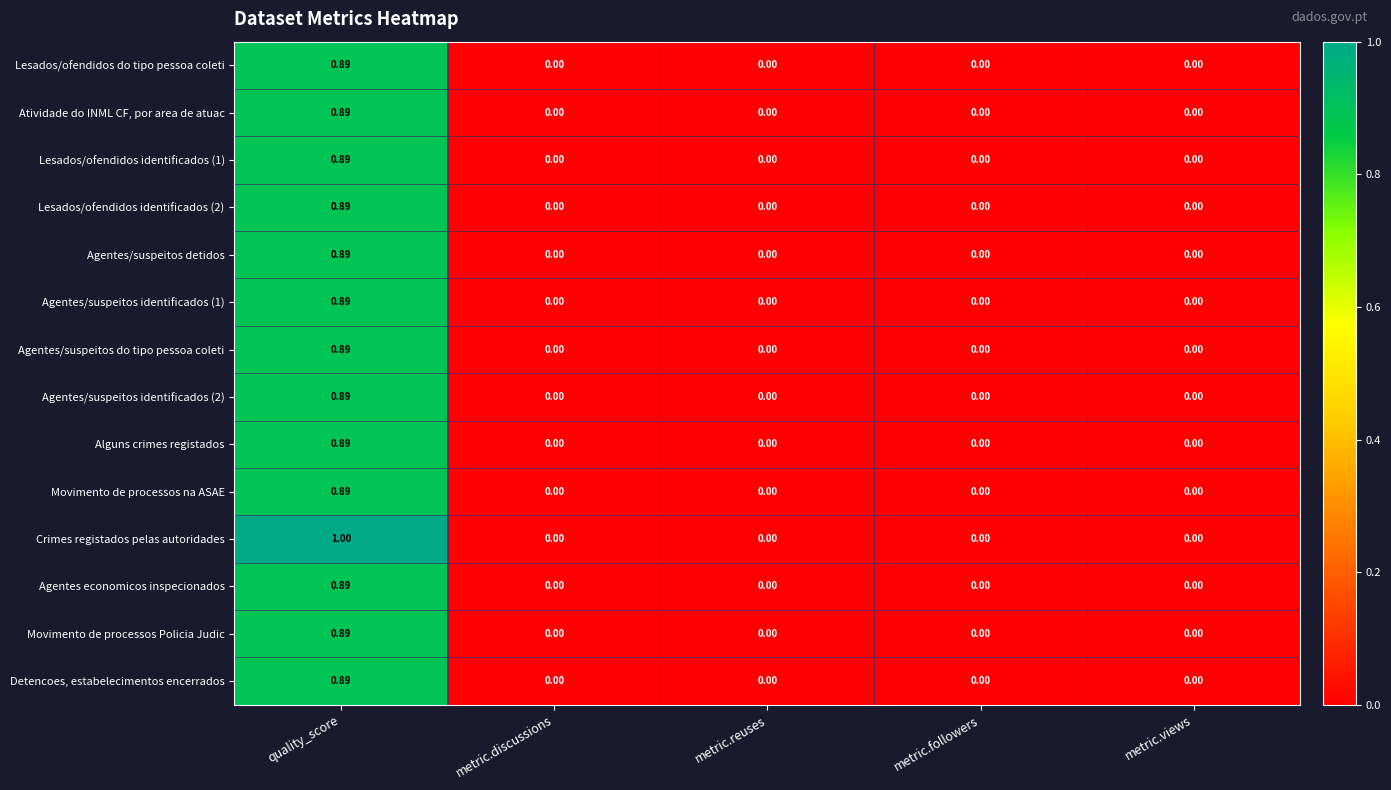

At which category is the sum across all series the highest?

quality_score